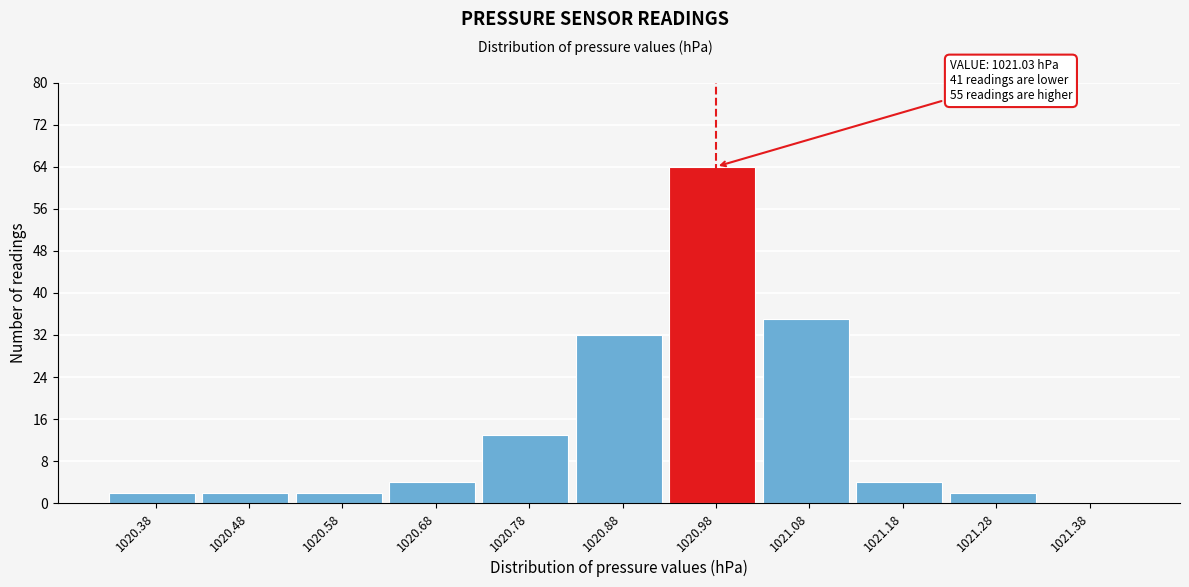

Reading left to right, transcribe all the data shown in this chart.

1020.38=2	1020.48=2	1020.58=2	1020.68=4	1020.78=13	1020.88=32	1020.98=64	1021.08=35	1021.18=4	1021.28=2	1021.38=0